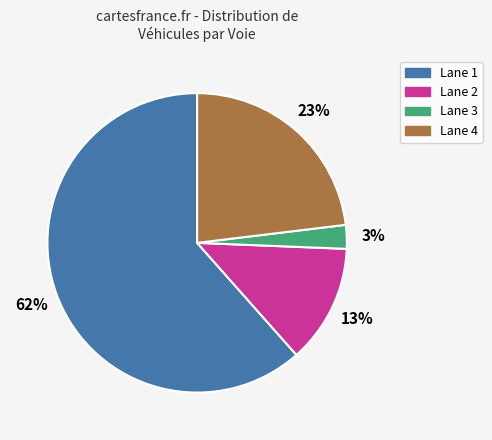

Combined, do Lane 3 and Lane 2 account for over 50%?

No